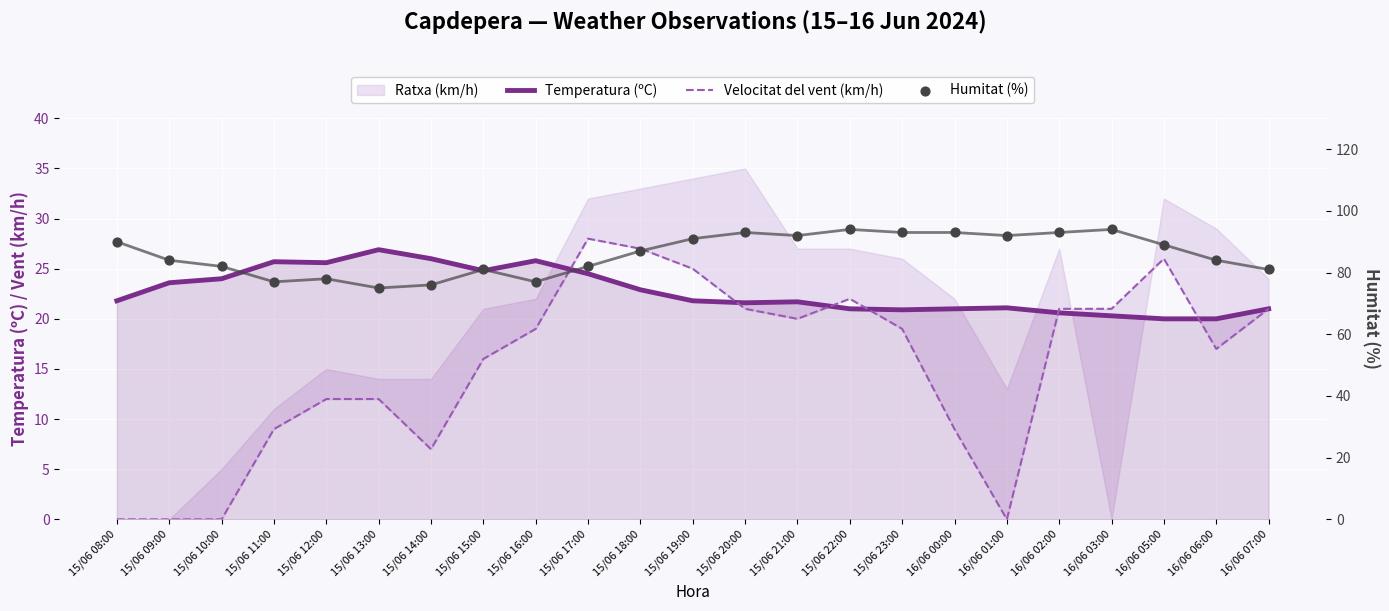

Which series contains the highest Y value?

Humitat (%)